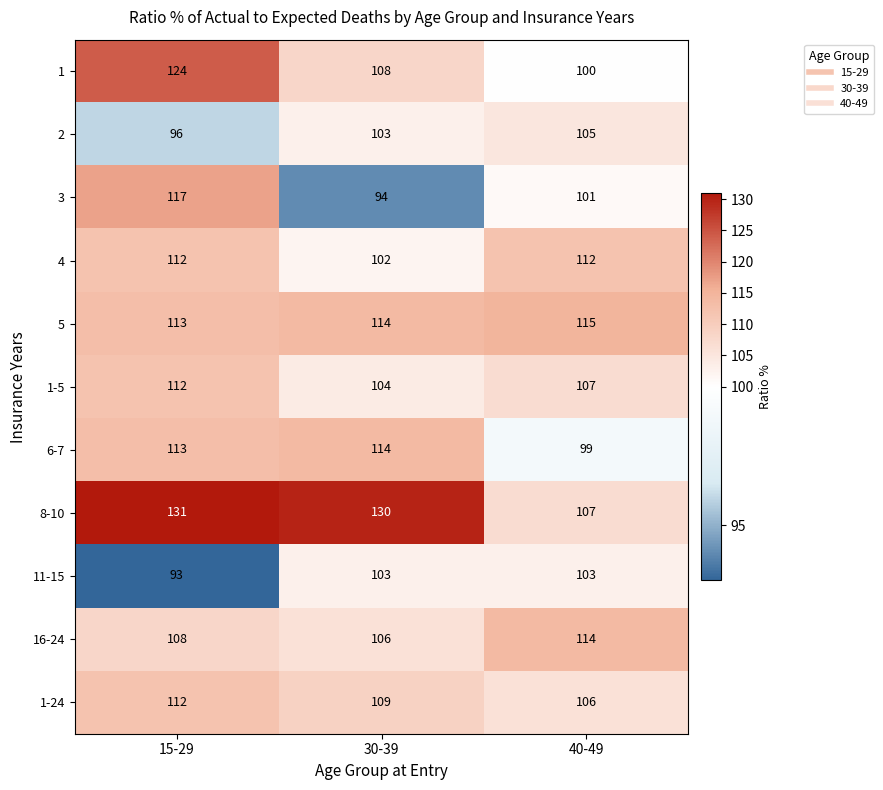

Where is 16-24 nearest to the value 110?

15-29